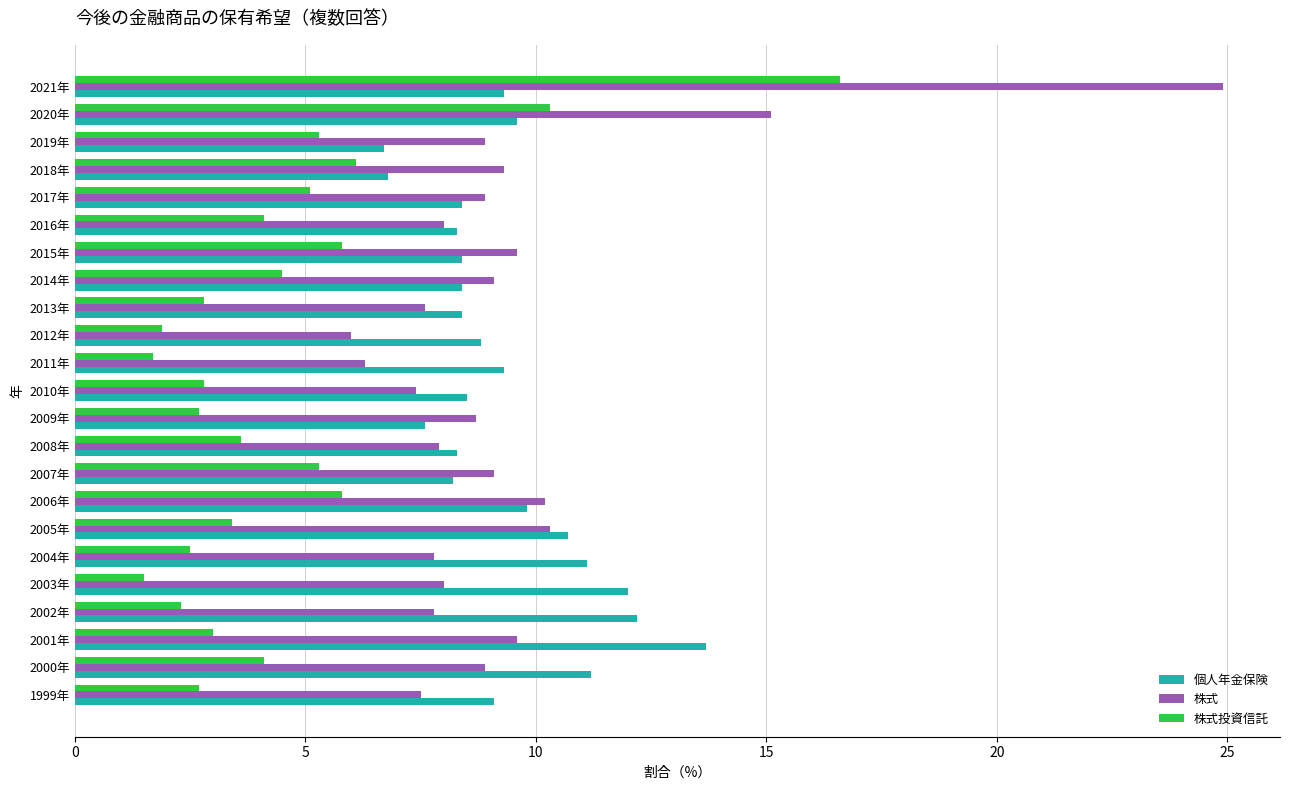

How many data points does each series have?

23